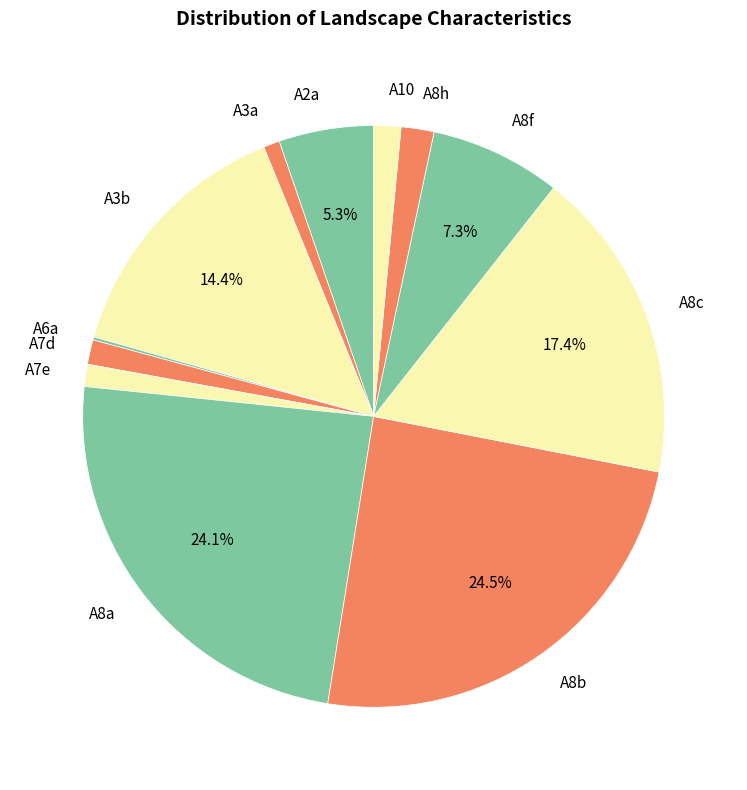

Between A2a and A8b, which is larger?

A8b